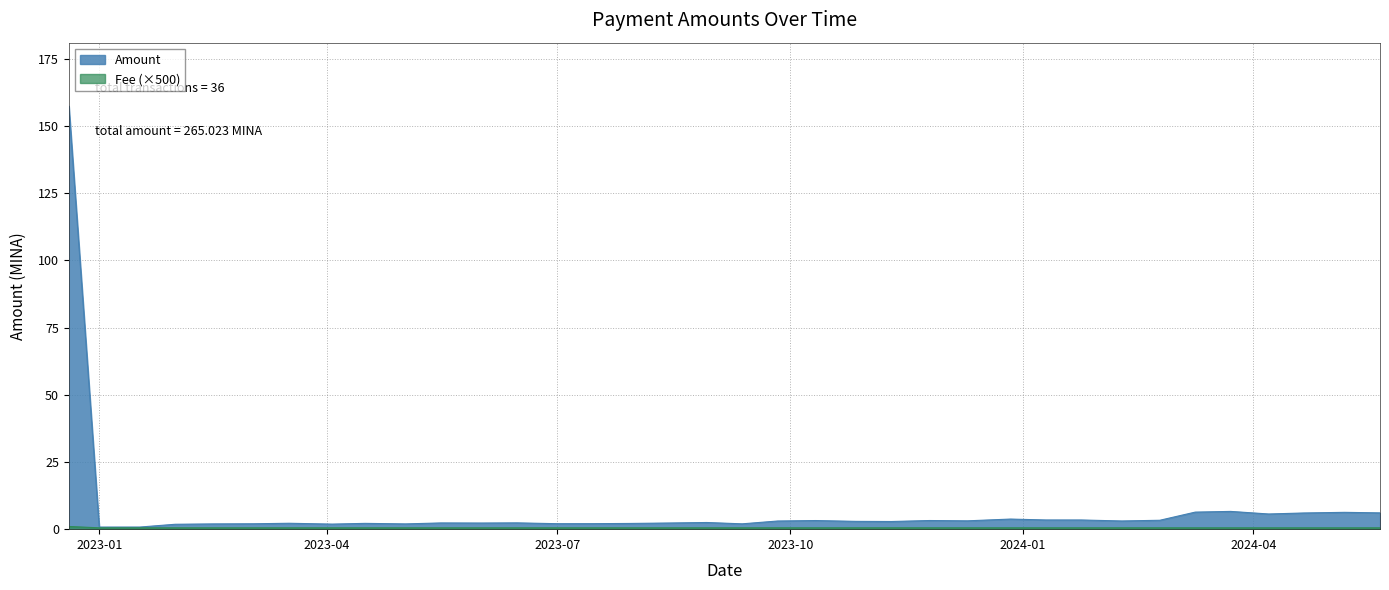

What is the sum of all Fee values?

18.5